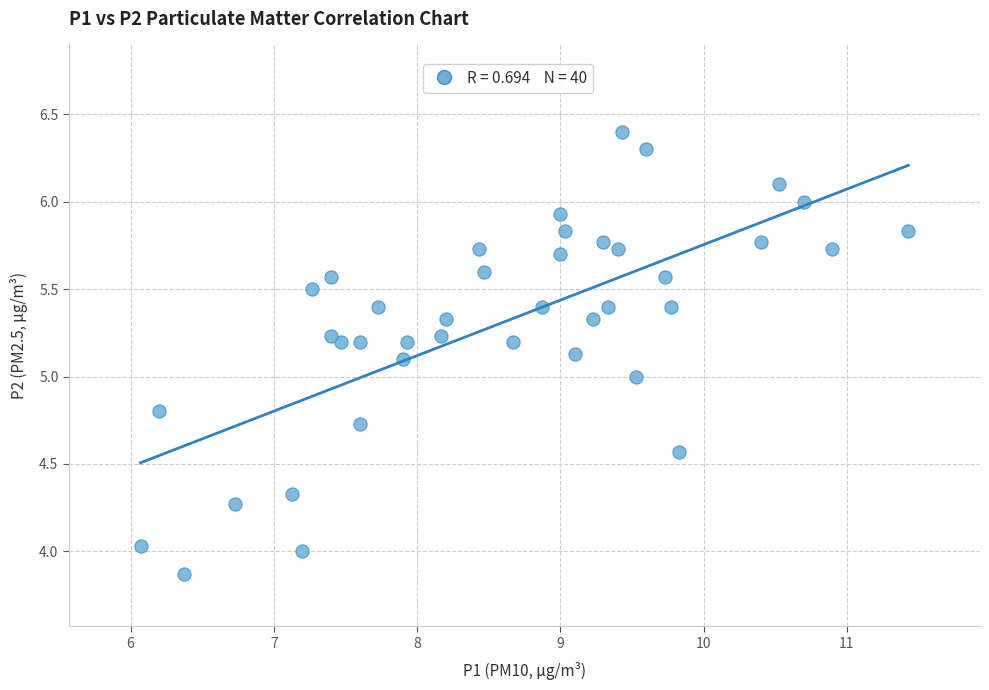

What is the range of X values (max minus min)?

5.4